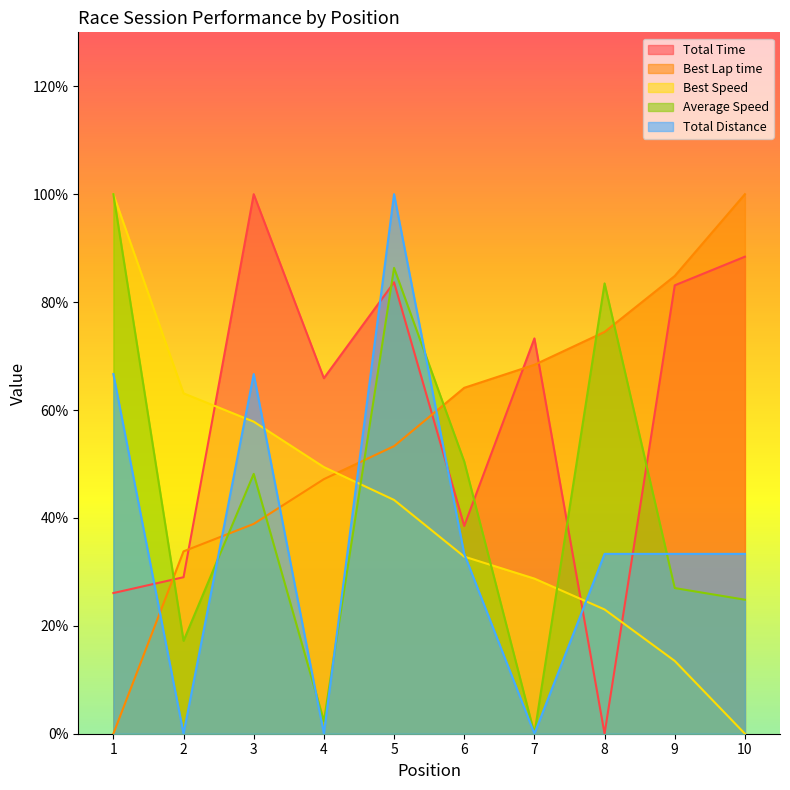

At which category does Total Distance reach its first local peak?

3